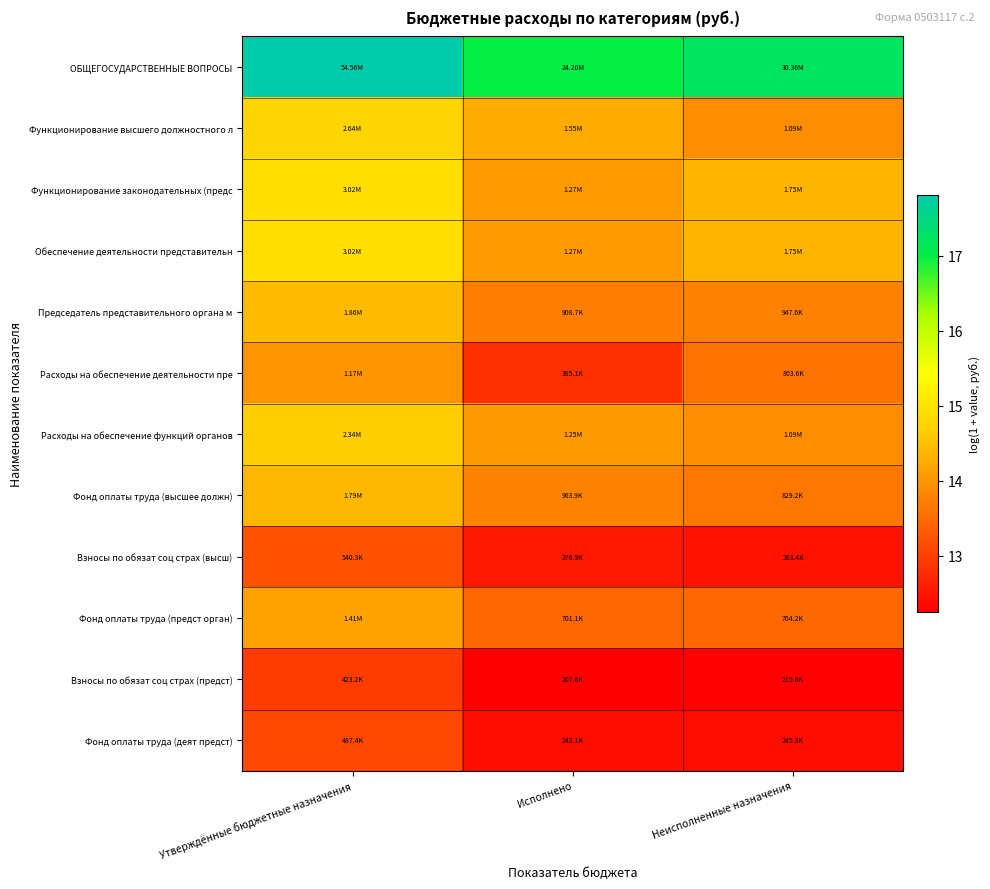

What is the minimum value shown in the chart?

12.2